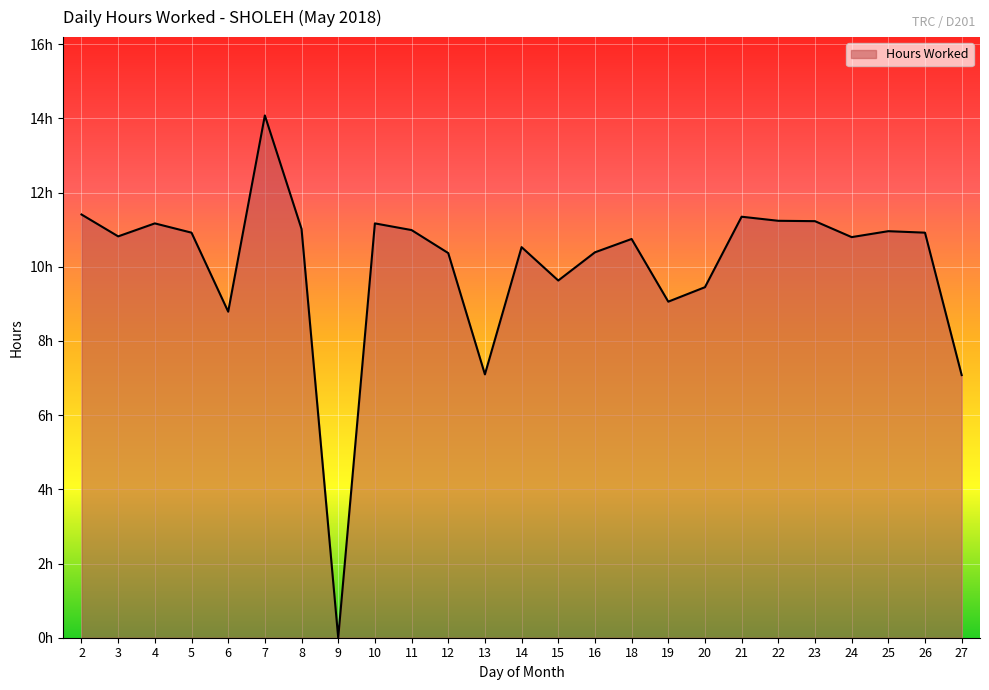

Does the chart display data point markers on the line(s)?

No